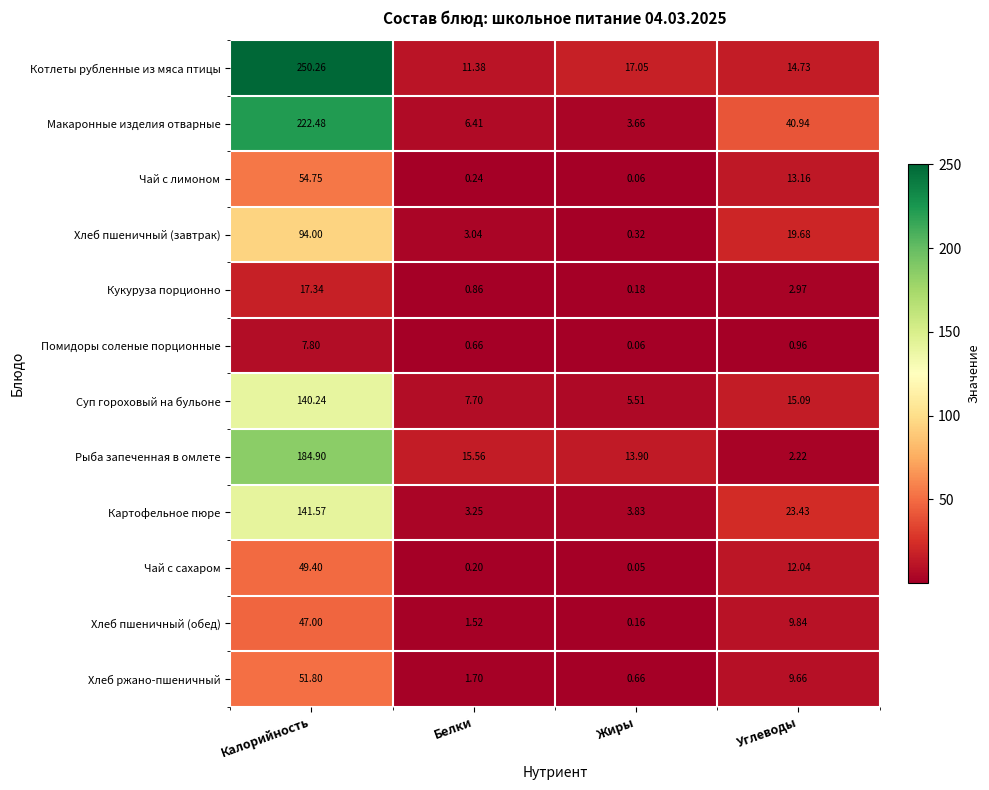

Where does the Хлеб пшеничный (обед) series first go above 9?

Калорийность